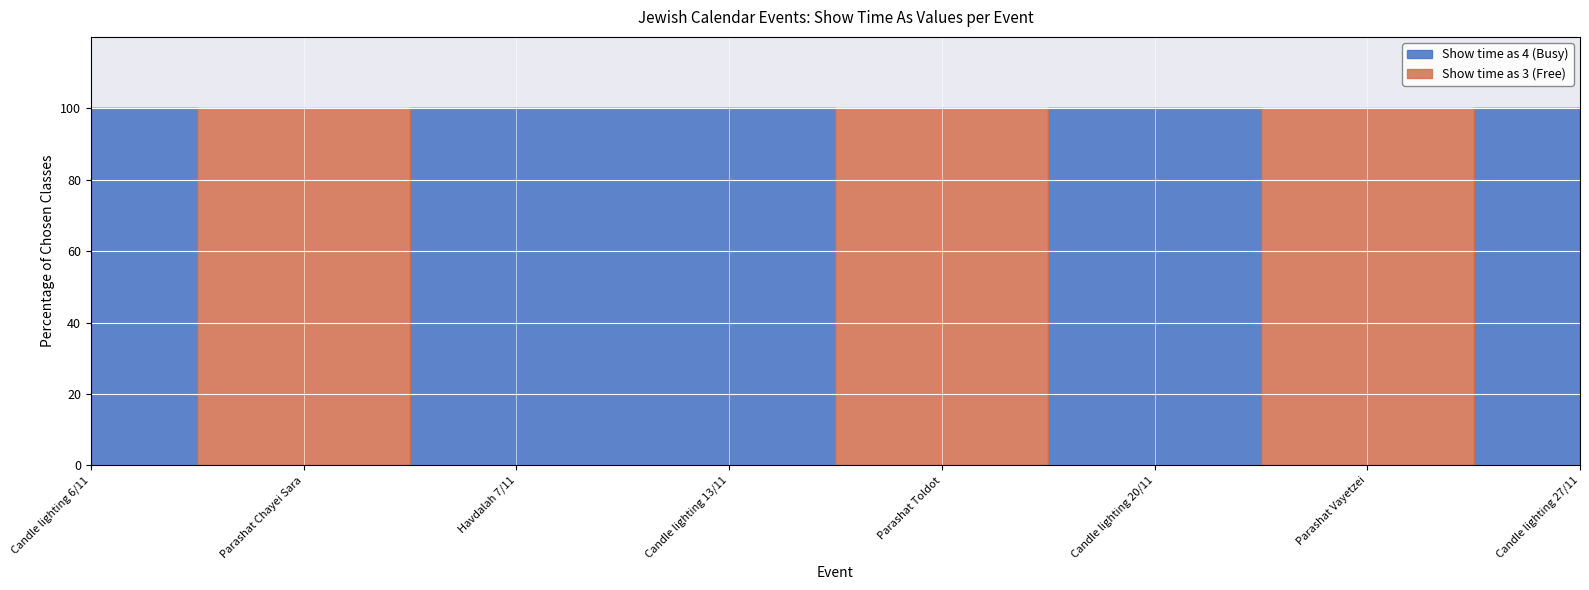

True or false: Show time as (value 3) and Show time as (value 4) intersect in this chart.

False